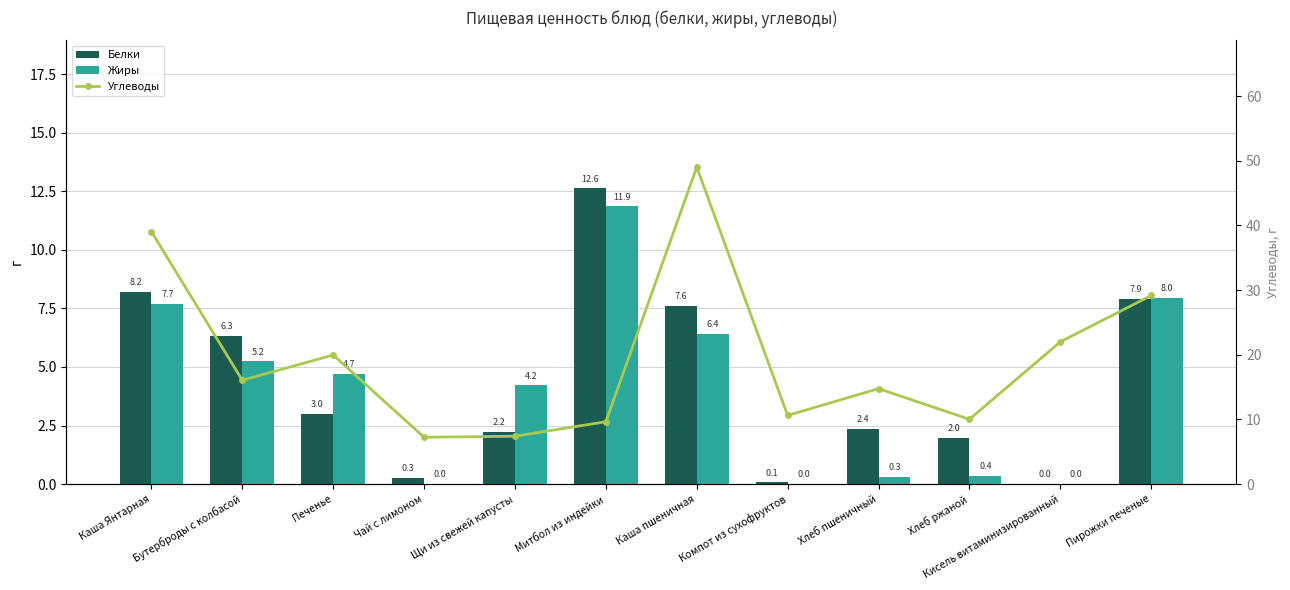

Which category has the highest value in the Белки series?

Митбол из индейки